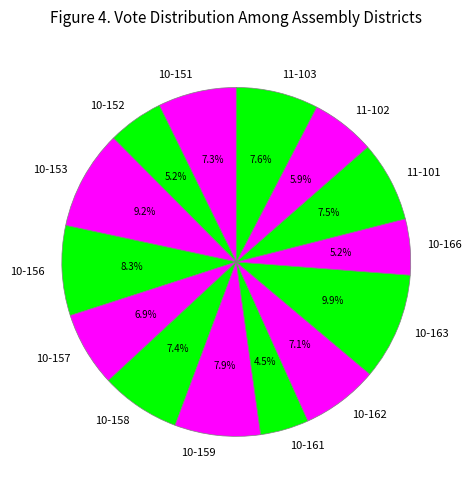

Approximately how many times larger is the value at 10-157 compared to 10-166?

1.3